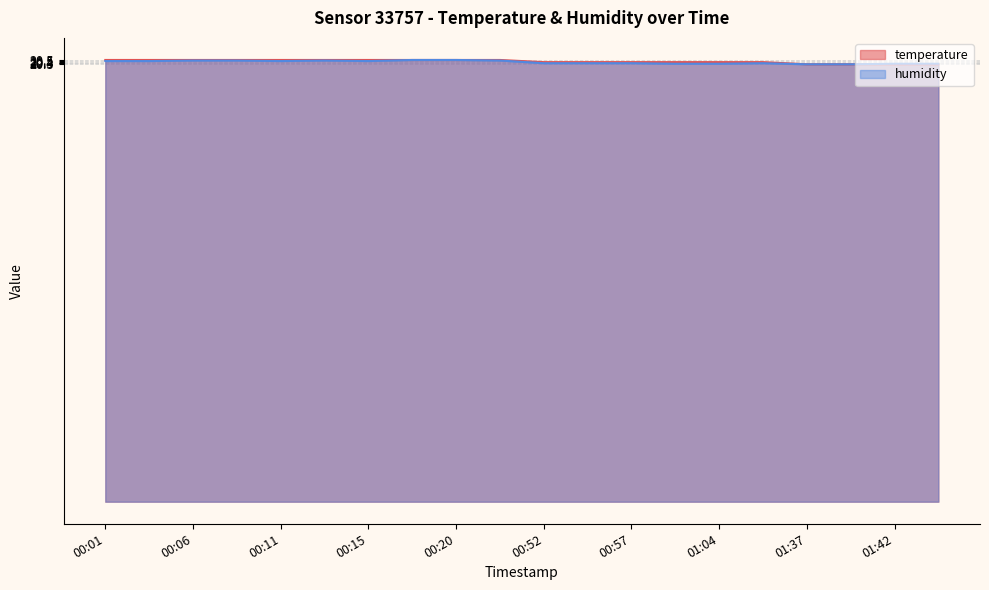

What is the label of the 14th point from the left?

00:59